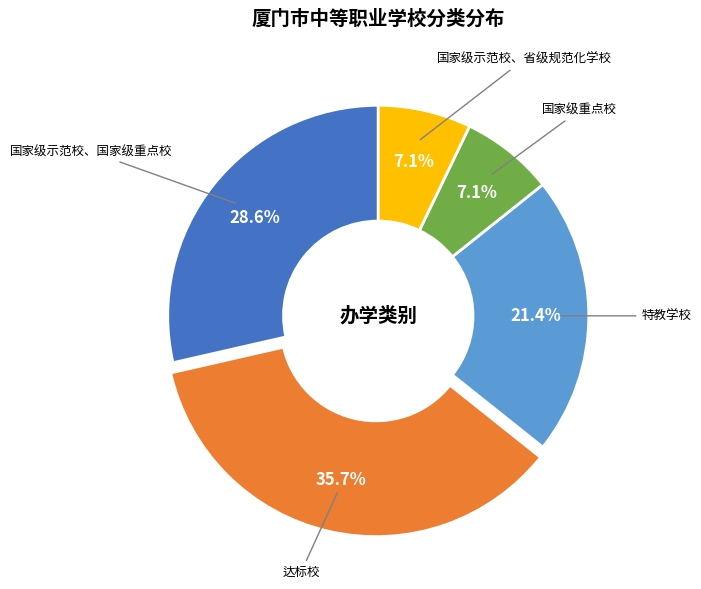

Does any single category account for the majority?

No